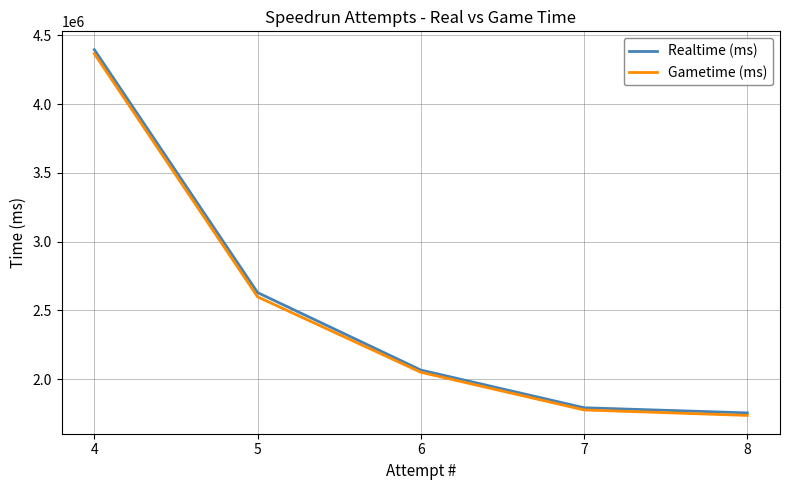

Which label corresponds to the largest value in the chart?

4